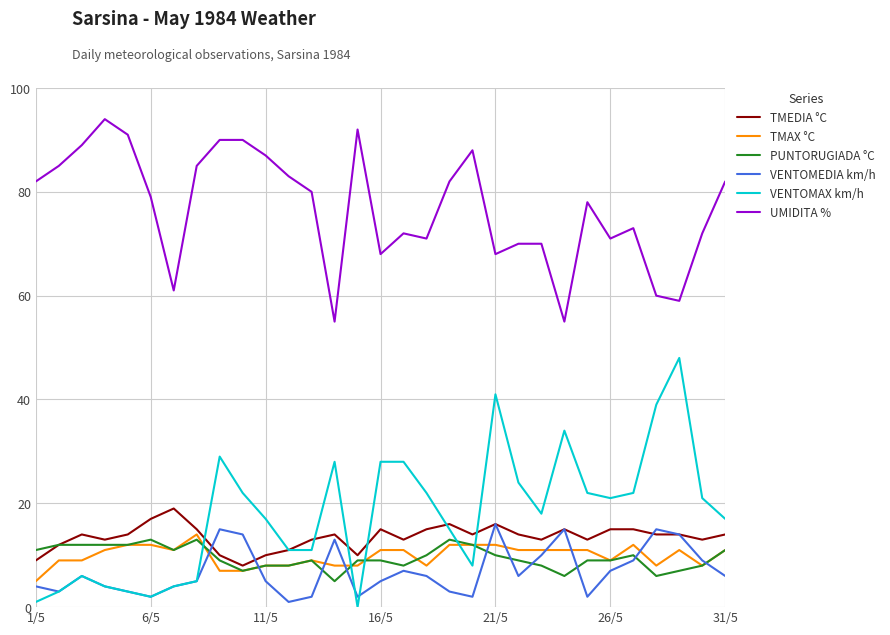

Which series has the widest spread of values?

VENTOMAX km/h